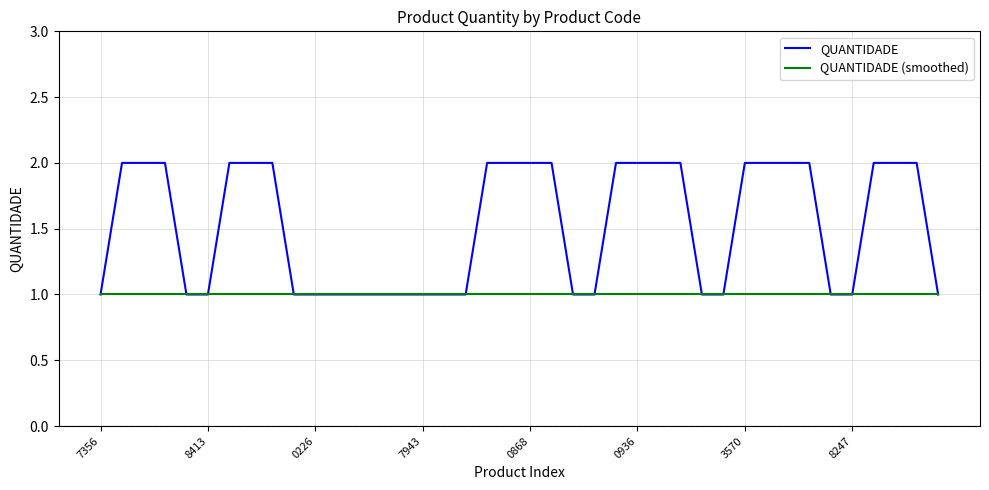

Which series has the largest total across all categories?

QUANTIDADE